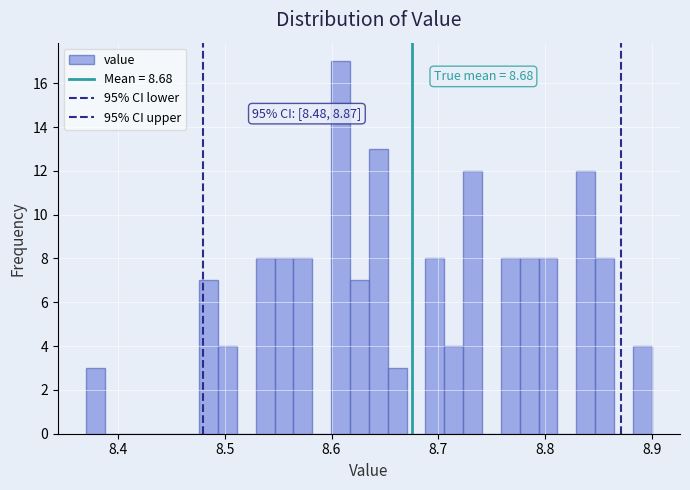

Around what value on the x-axis is the tallest bar? Give the approximate position of its centre, as read against the axis.

8.61